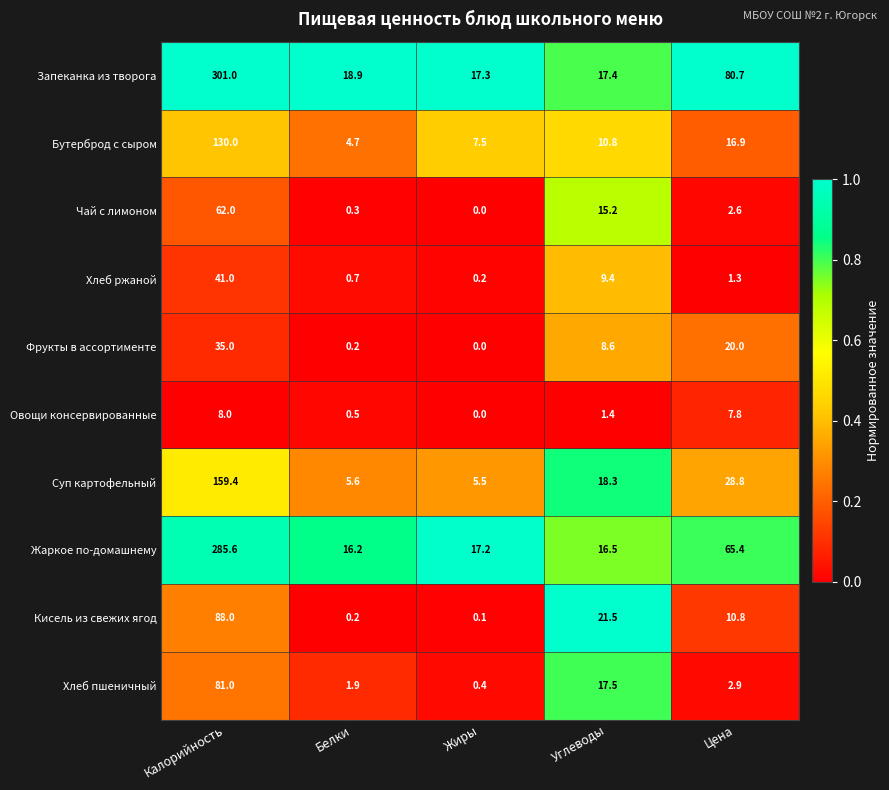

What is the minimum value for Бутерброд с сыром?

4.7